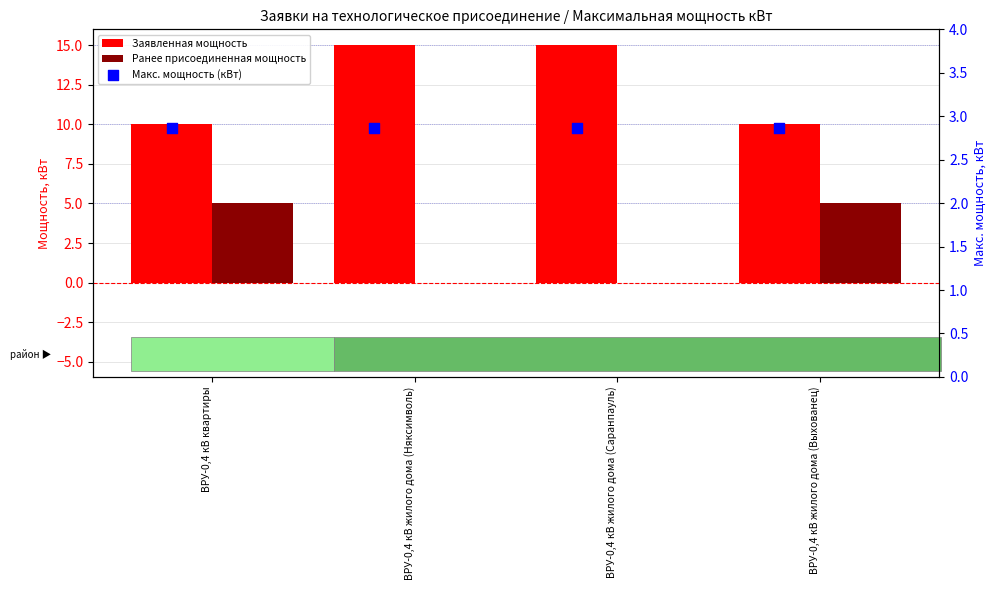

Which series has the largest total across all categories?

Заявленная мощность